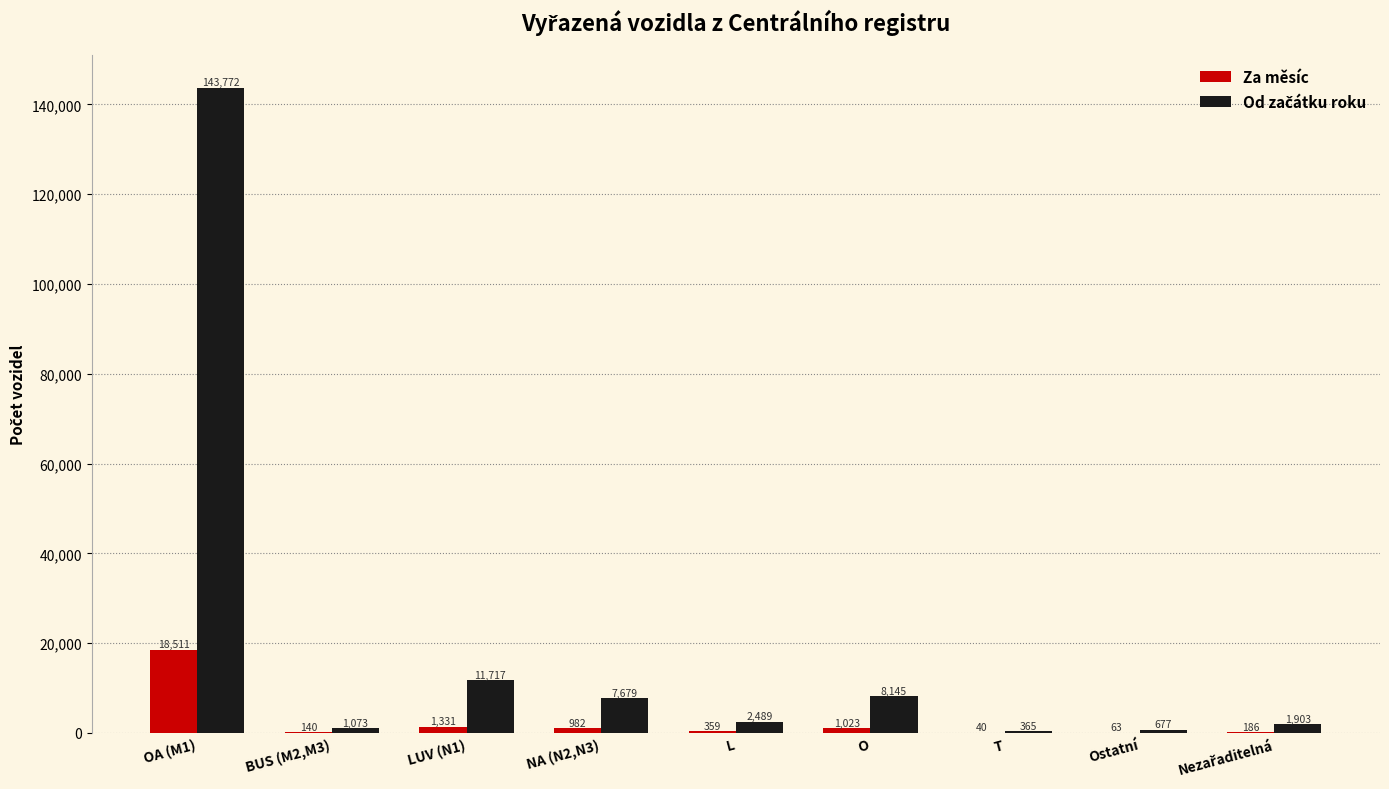

What is the sum of the Za měsíc values at Ostatní and O?

1086